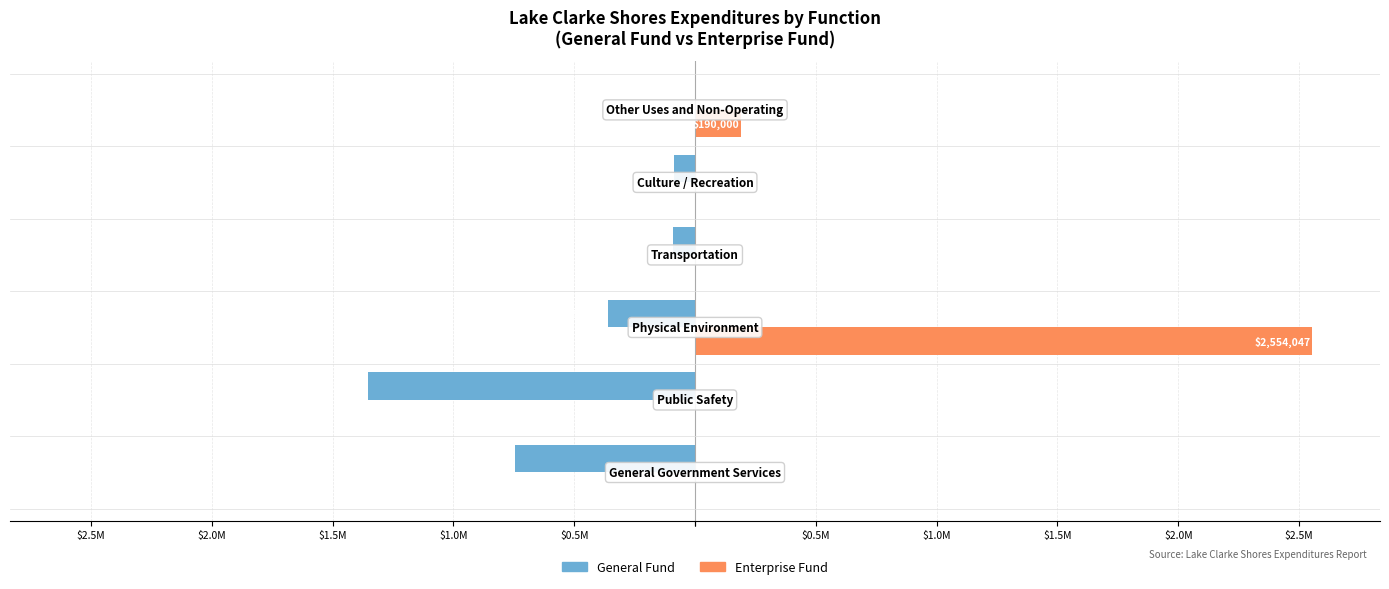

What are all the series names shown in the legend?

General Fund, Enterprise Fund